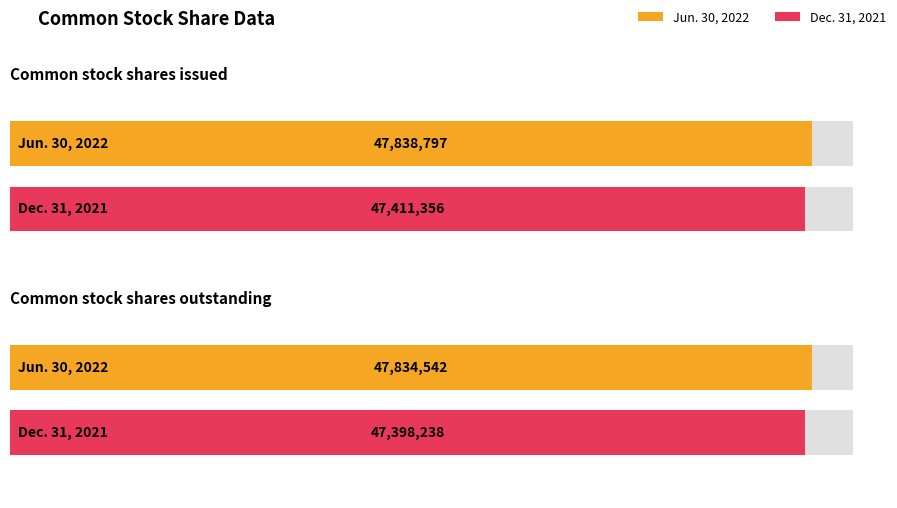

Reading left to right, list all the values displayed in this chart.

Jun. 30, 2022: 47838797	47834542
Dec. 31, 2021: 47411356	47398238